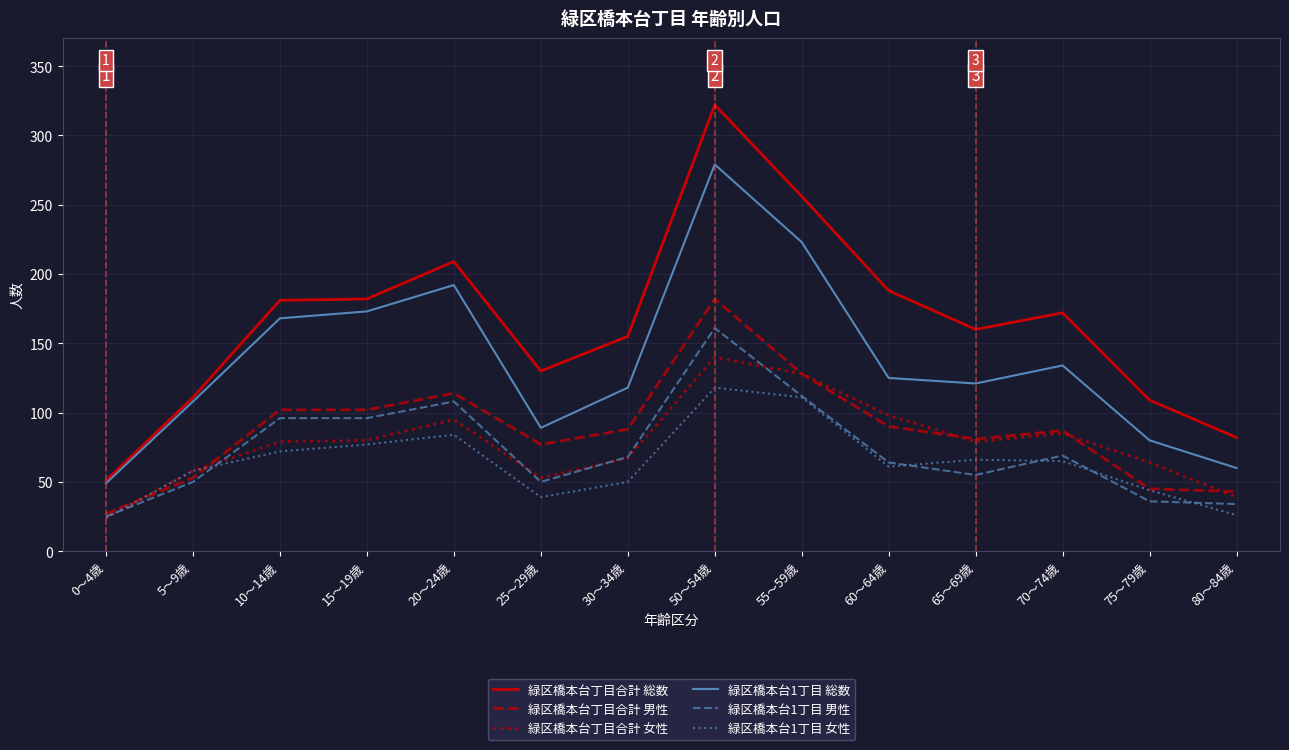

Is the value of 緑区橋本台丁目合計 男性 at 5～9歳 greater than the value of 緑区橋本台1丁目 男性 at 0～4歳?

Yes